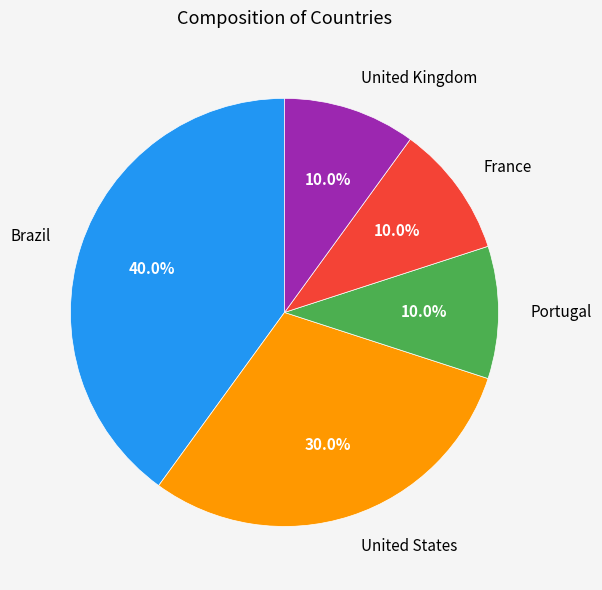

How many segments does this pie chart have?

5